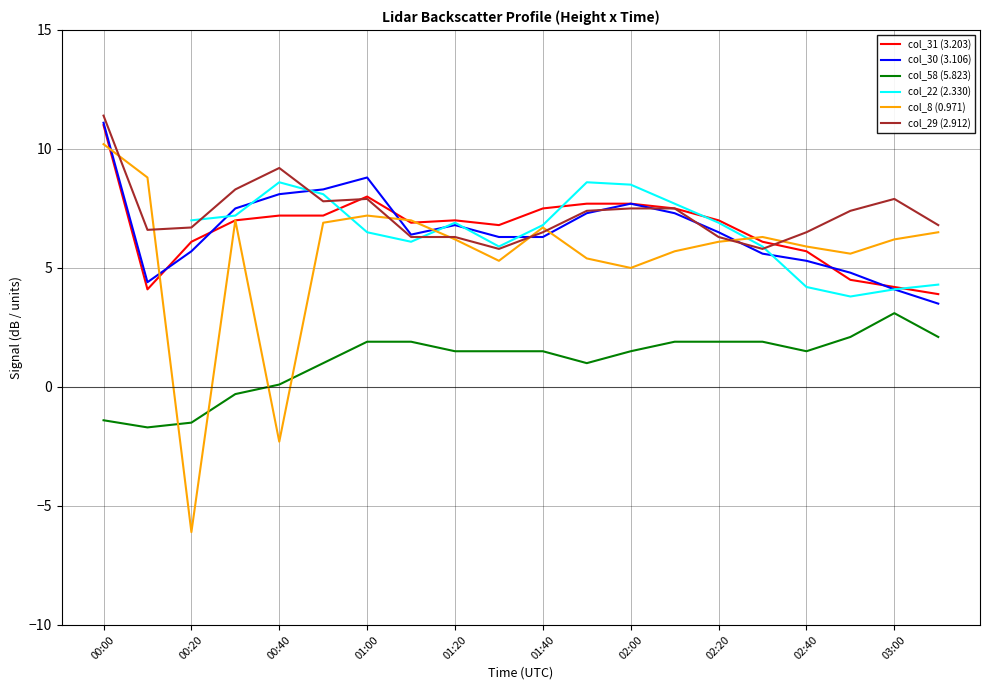

What is the difference between the maximum and minimum values in the col_31 (3.203) series?

7.1